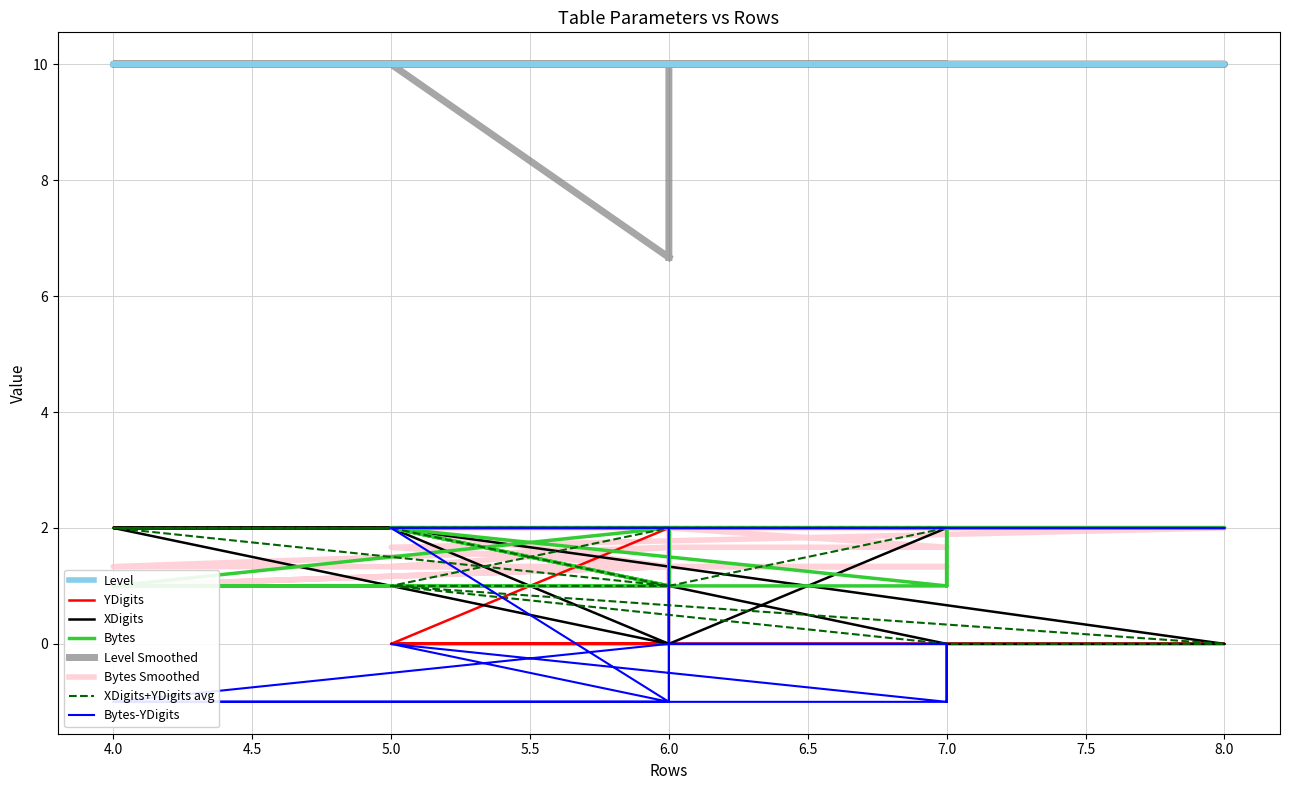

How many interior local peaks does the Bytes series have?

1